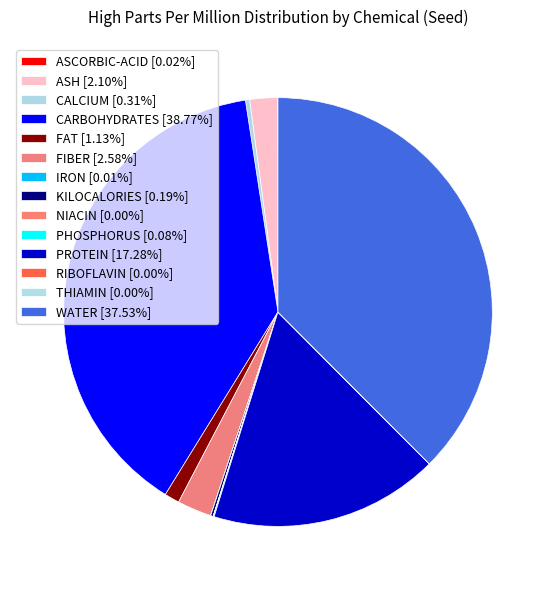

True or false: PROTEIN accounts for 17% of the total.

True